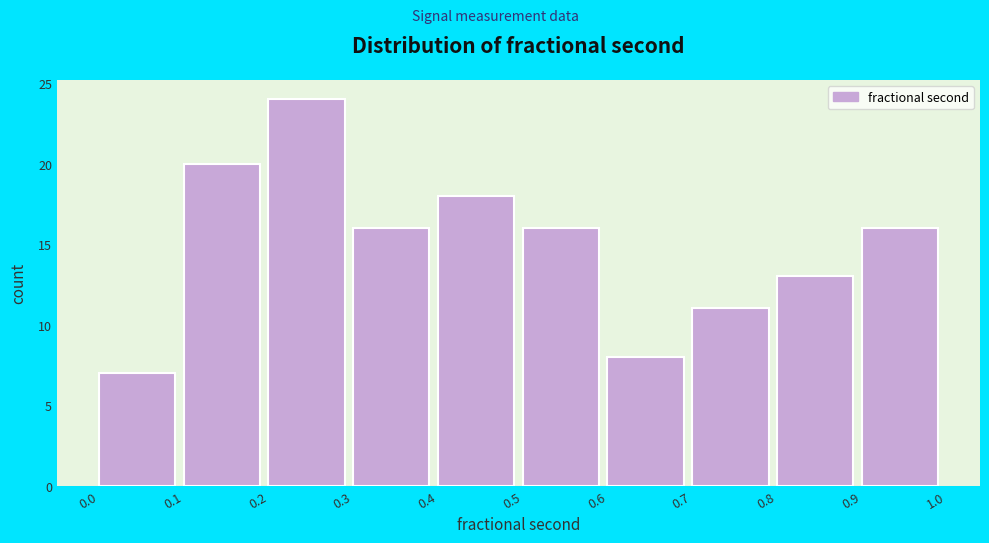

Reading right to left, extract all data points from this chart.

0.9=16	0.8=13	0.7=11	0.6=8	0.5=16	0.4=18	0.3=16	0.2=24	0.1=20	0.0=7